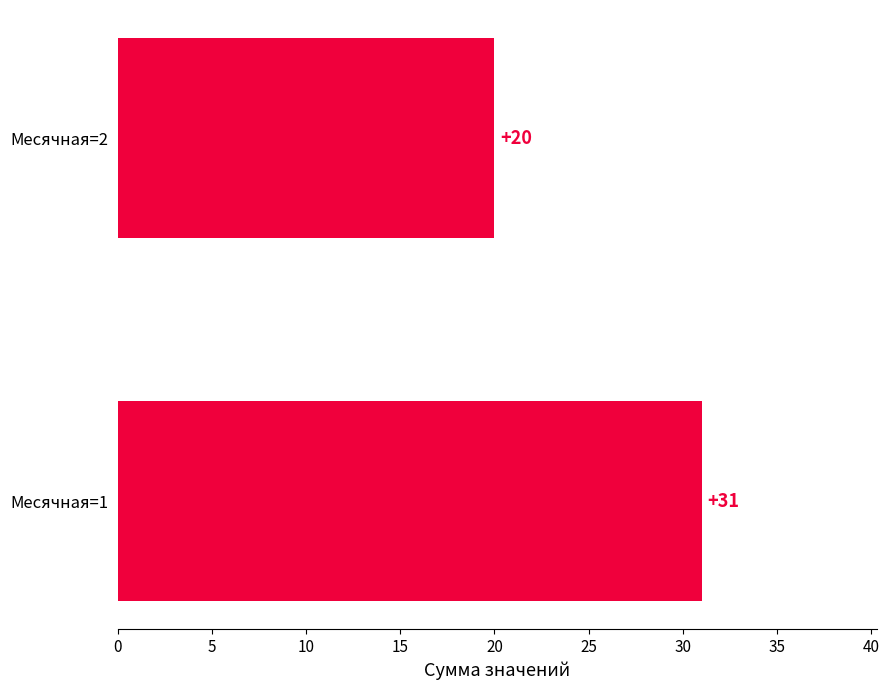

How many data points does each series have?

2